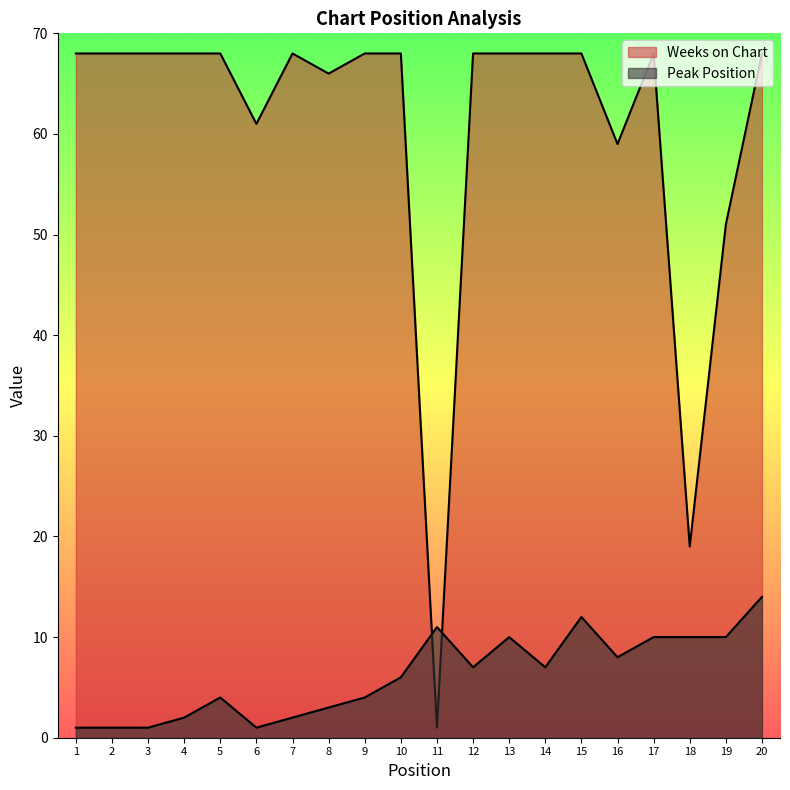

Which series has the largest total across all categories?

Weeks on Chart